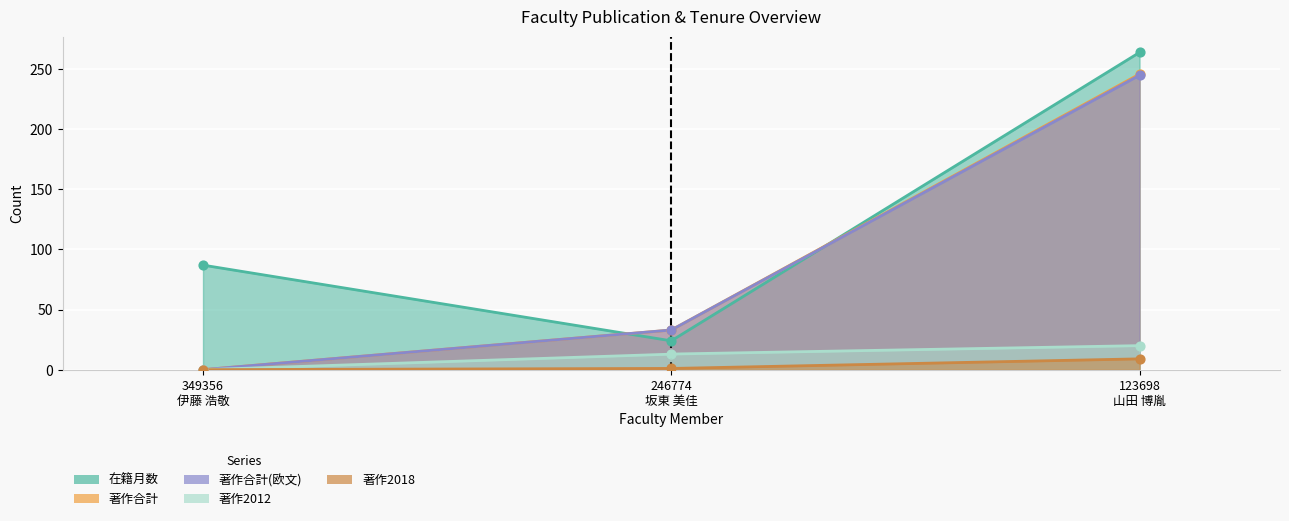

What are all the series names shown in the legend?

在籍月数, 著作合計, 著作合計(欧文), 著作2012, 著作2018